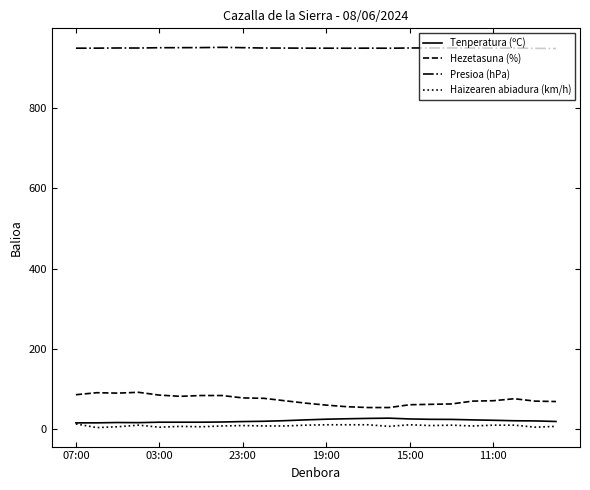

What is the maximum value shown in the chart?

952.0